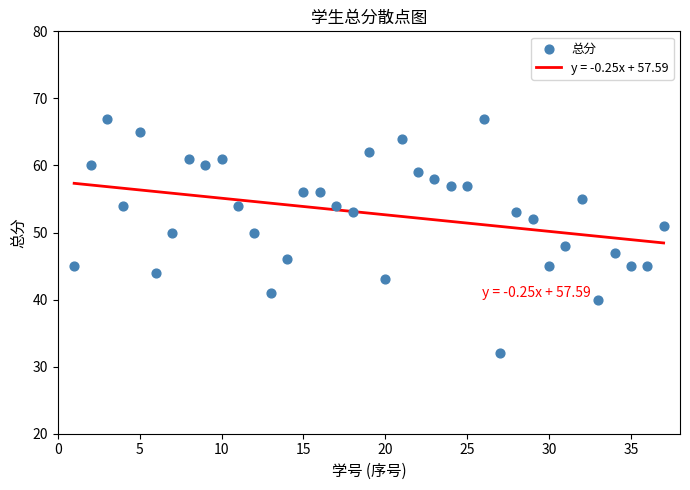

What is the range of Y values (max minus min)?

35